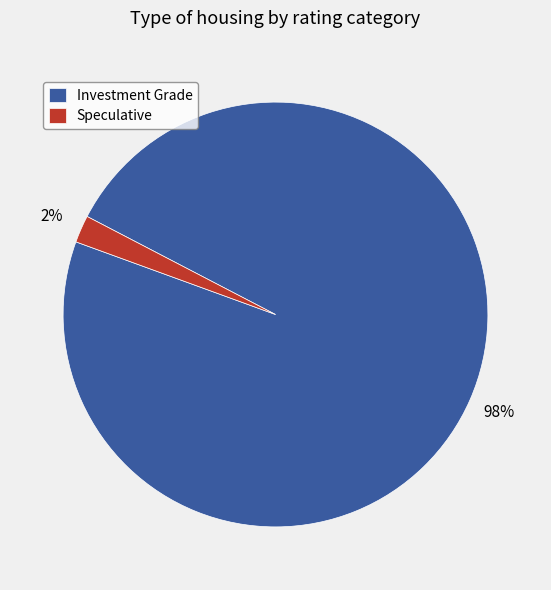

How many slices are in this pie chart?

2